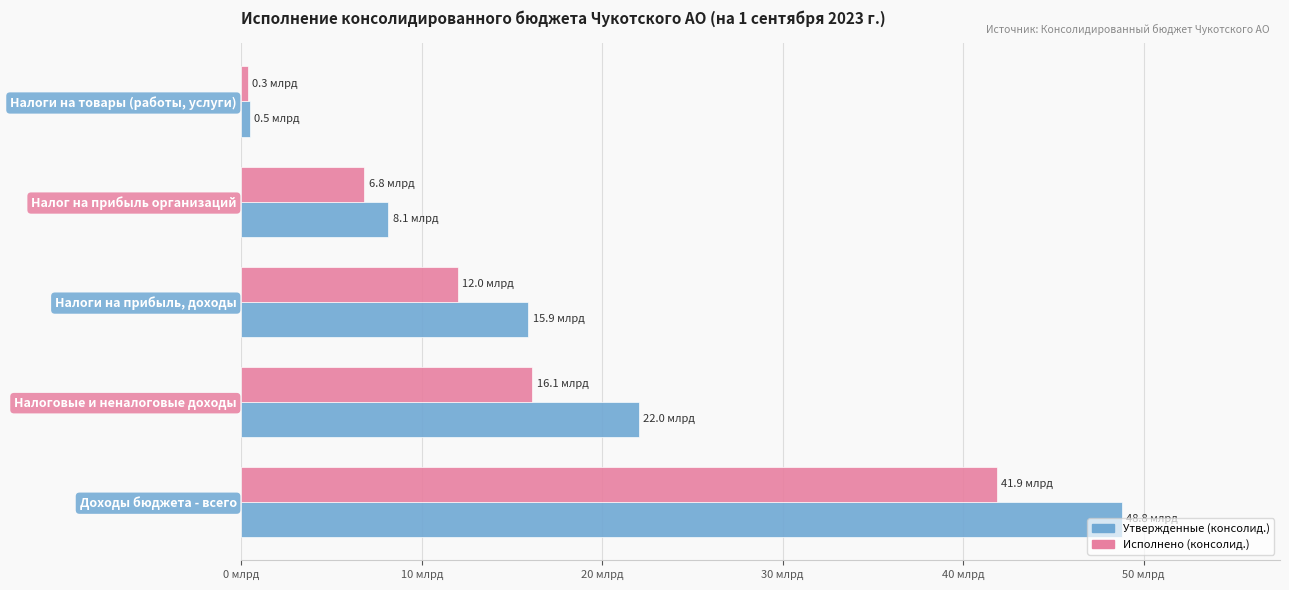

What are all the series names shown in the legend?

Утвержденные (консолид.), Исполнено (консолид.)